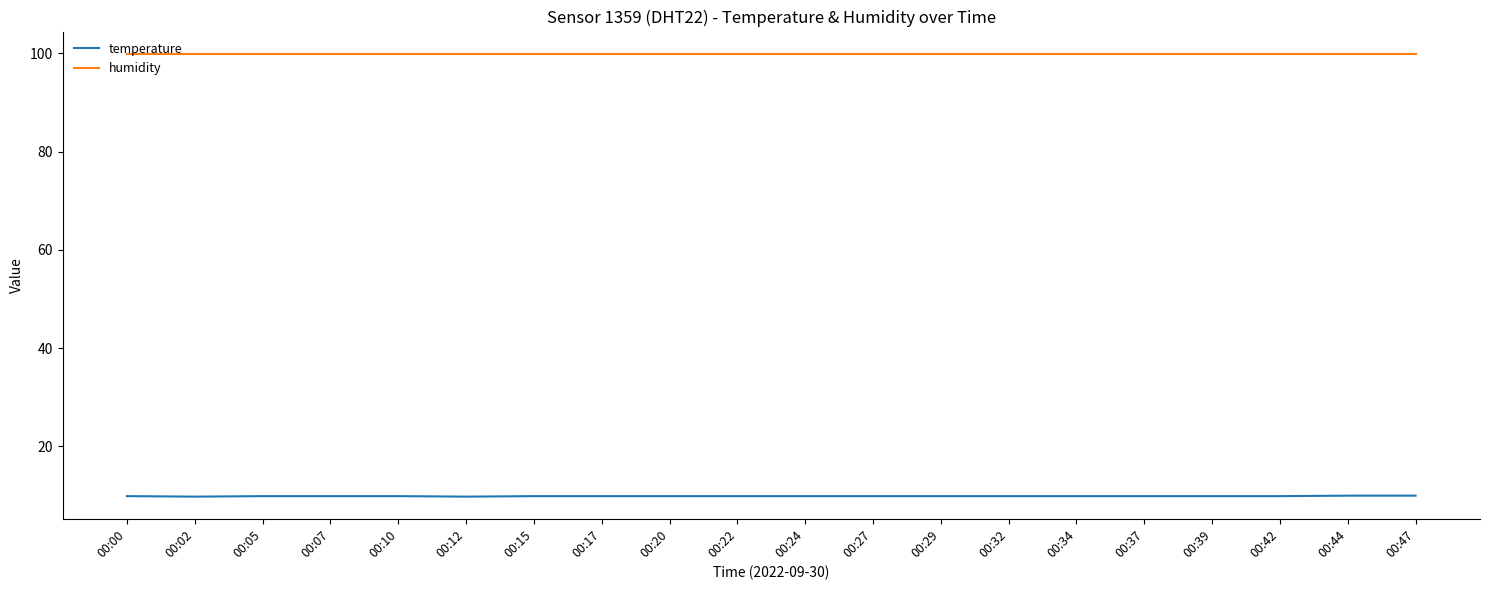

Does the chart display data point markers on the line(s)?

No